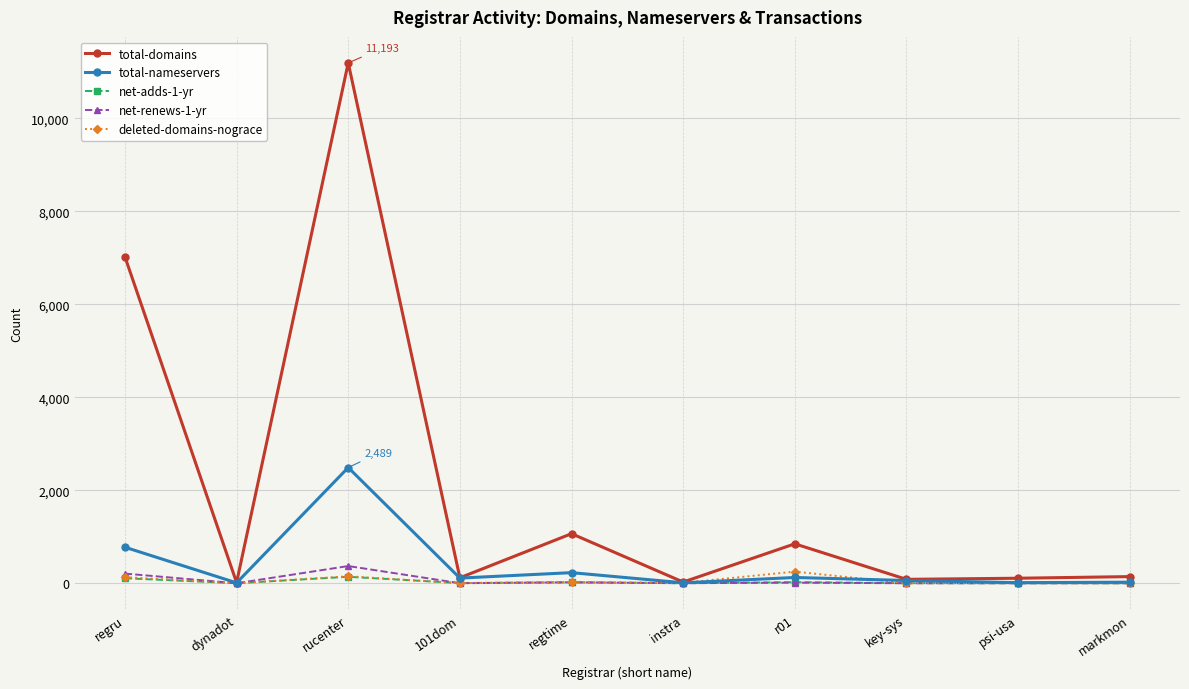

What is the difference between the highest and lowest values at 101dom?

117